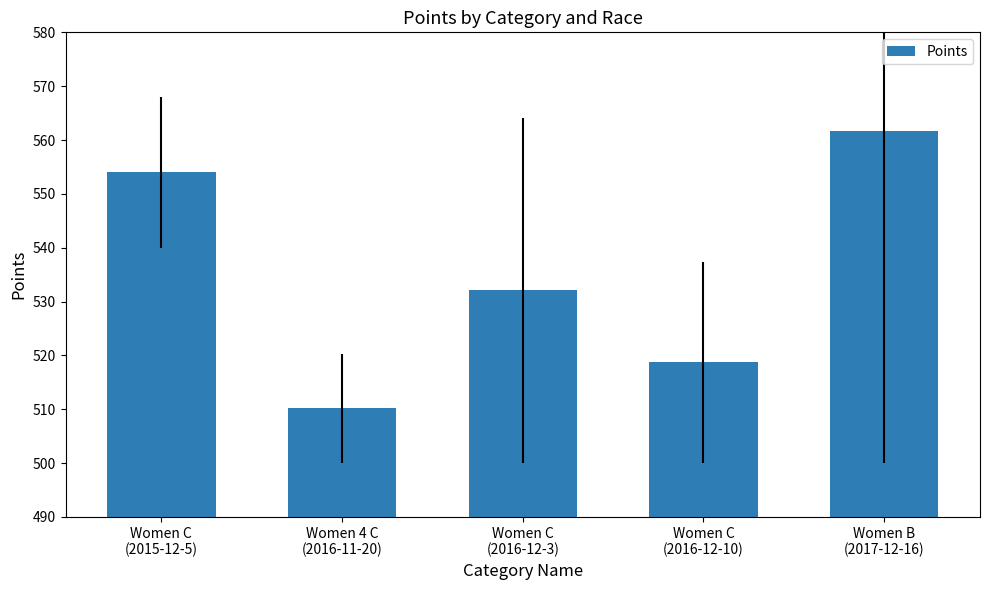

Reading left to right, list all the values displayed in this chart.

554.0	510.1	532.1	518.7	561.7